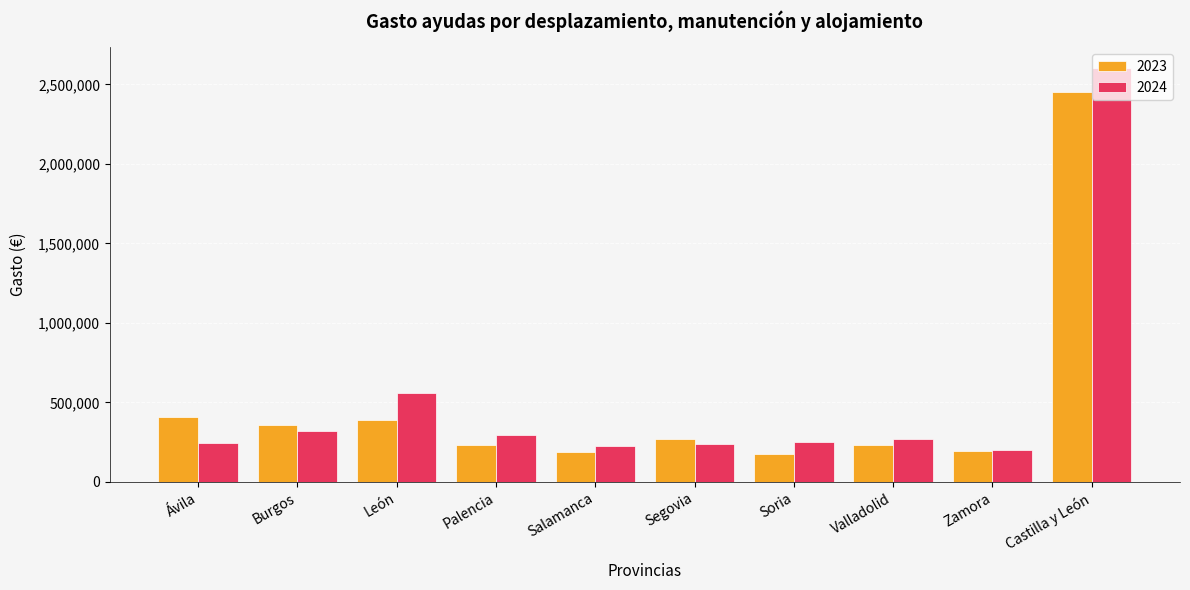

Between Ávila and Valladolid, which series saw the biggest shift?

2023